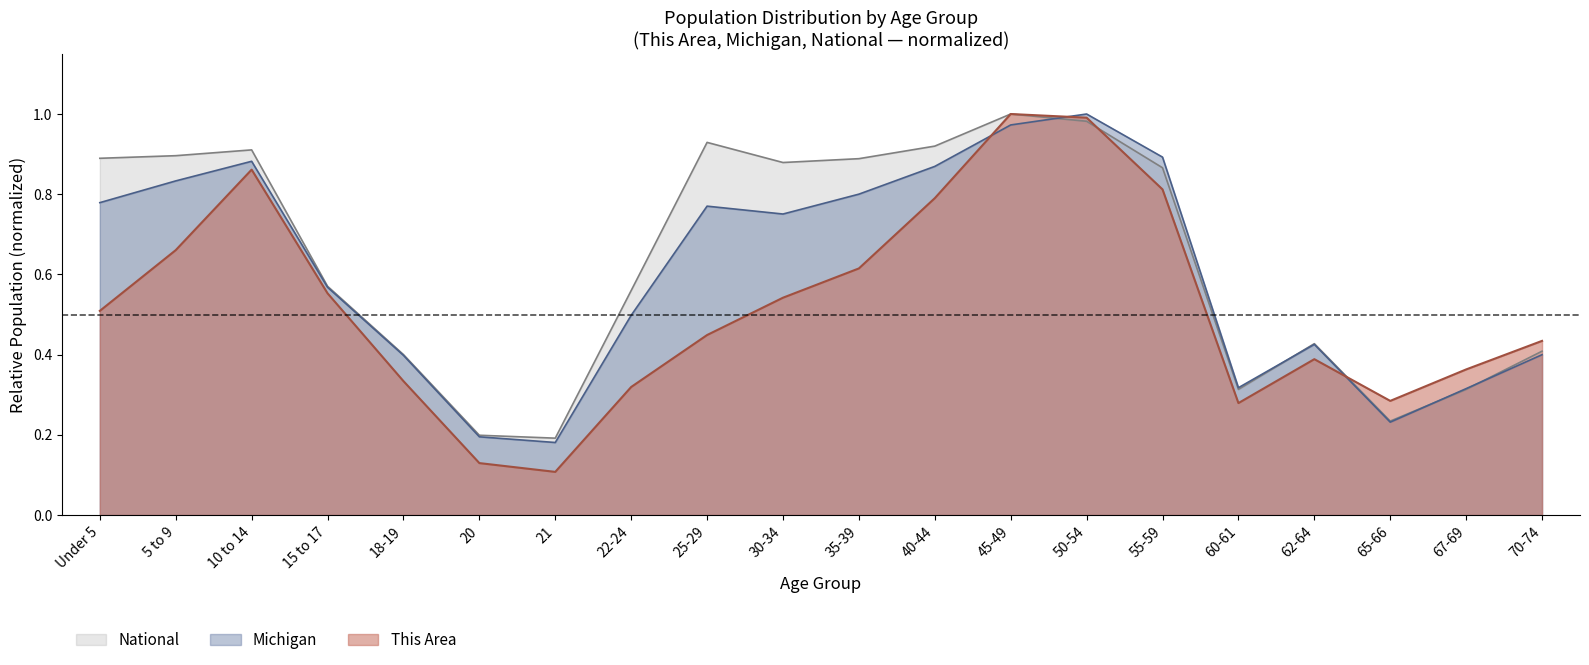

Does the chart have visible grid lines?

No